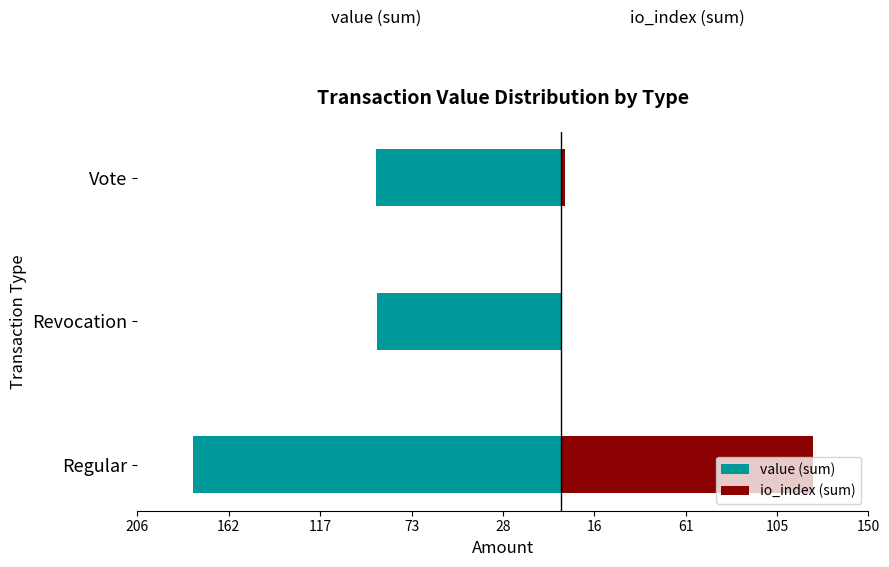

What is the lowest value of the value (sum) series?

-179.3